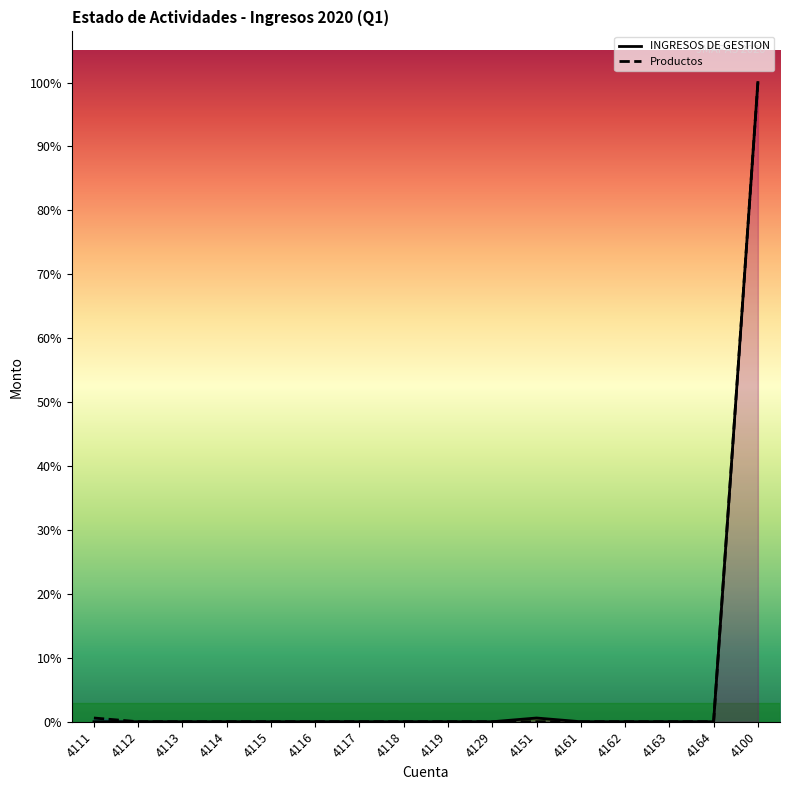

Reading left to right, transcribe all the data shown in this chart.

INGRESOS DE GESTION: 4111=0.0	4112=0.0	4113=0.0	4114=0.0	4115=0.0	4116=0.0	4117=0.0	4118=0.0	4119=0.0	4129=0.0	4151=94161.9	4161=0.0	4162=0.0	4163=0.0	4164=0.0	4100=16193119.4
Productos: 4111=94161.9	4112=0.0	4113=0.0	4114=0.0	4115=0.0	4116=0.0	4117=0.0	4118=0.0	4119=0.0	4129=0.0	4151=0.0	4161=0.0	4162=0.0	4163=0.0	4164=0.0	4100=16193119.4